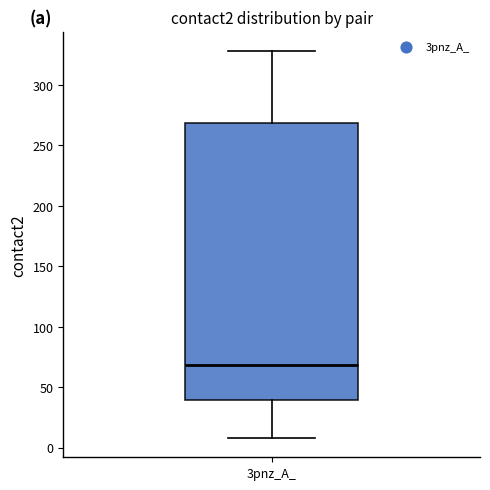

Transcribe this box plot: give where the median line is, the range the box spans, and where the two whiskers end, as read against the y-axis. The values are not printed on the chart, so give them approximately, as read against the axis.

median 70, box 40 to 270, whiskers 10 to 330